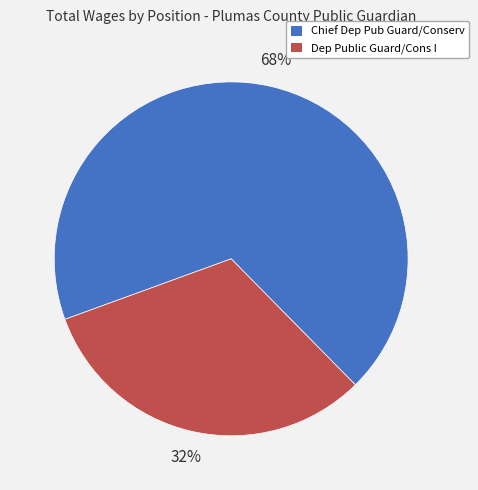

What is the ratio of the value at Chief Dep Pub Guard/Conserv to the value at Dep Public Guard/Cons I?

2.1